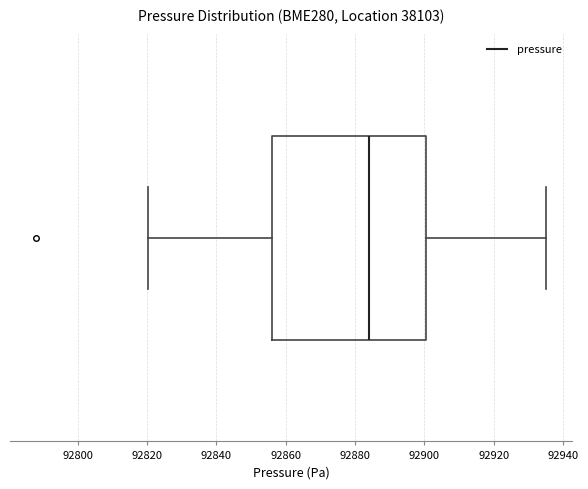

Where is the left edge of the box on the x-axis? The values are not printed on the chart, so give them approximately, as read against the axis.

92856